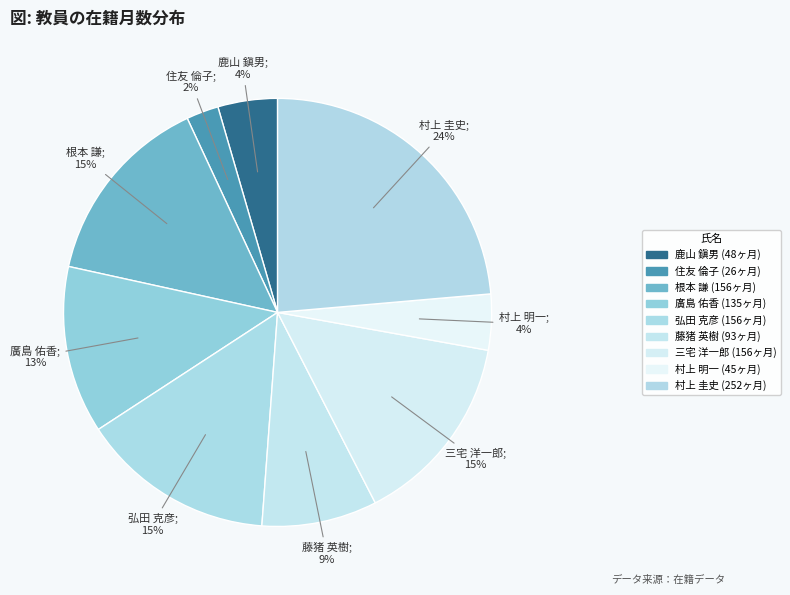

How many segments does this pie chart have?

9